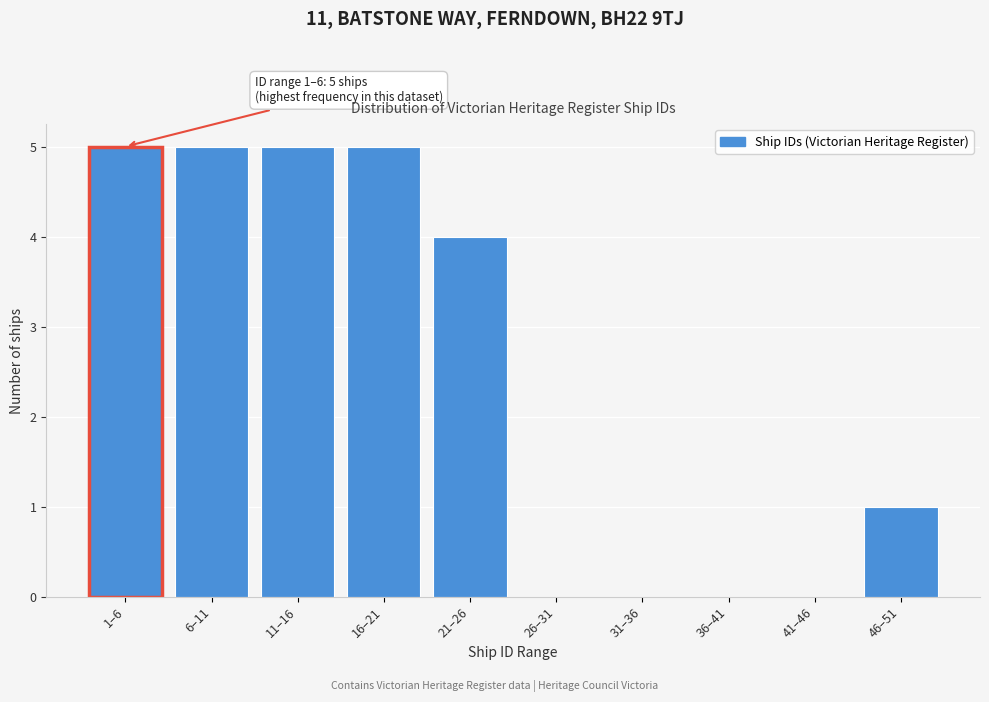

Reading left to right, what are all the values shown in this chart?

1–6=5	6–11=5	11–16=5	16–21=5	21–26=4	26–31=0	31–36=0	36–41=0	41–46=0	46–51=1